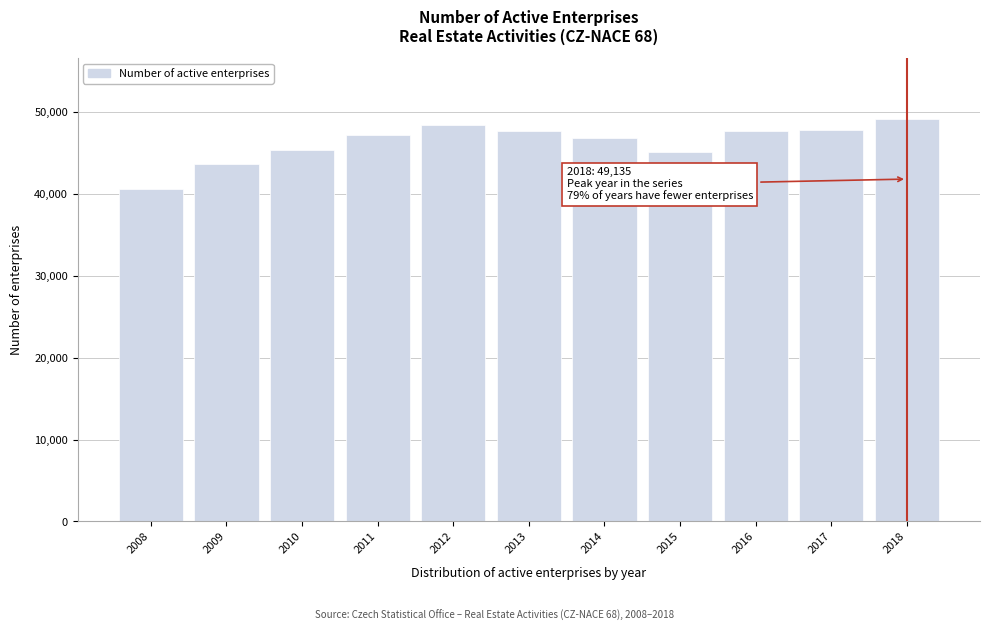

What is the average value?

46251